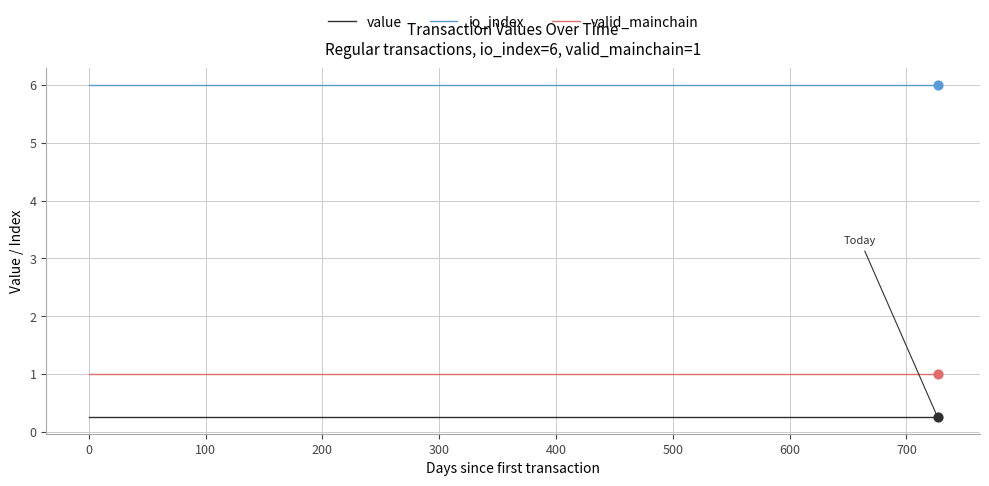

What are all the series names shown in the legend?

value, io_index, valid_mainchain